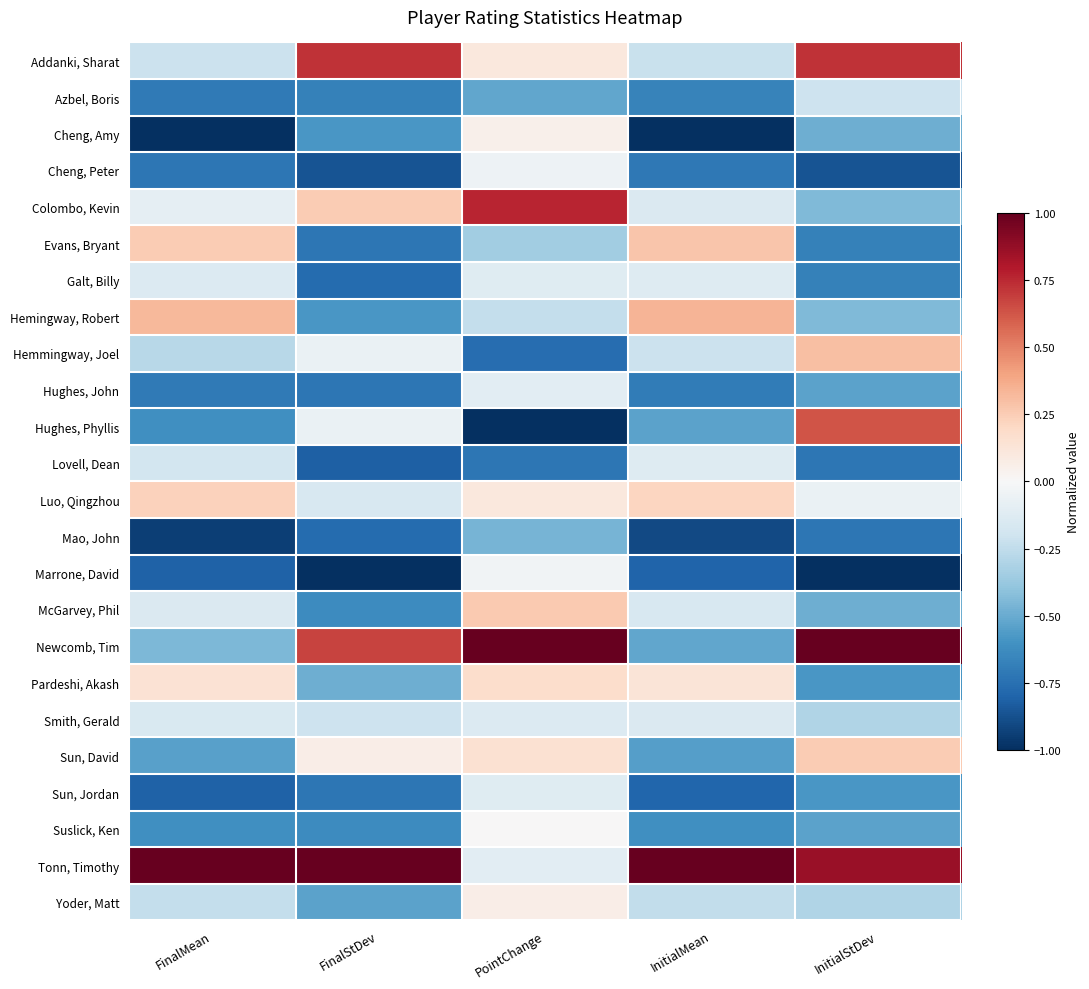

Which series changed the most between PointChange and InitialMean?

Newcomb, Tim